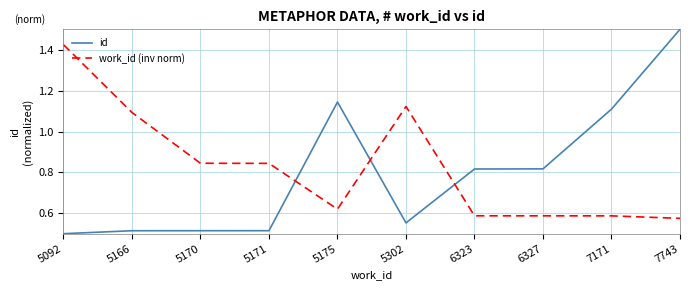

Between 5092 and 7171, which series saw the biggest shift?

work_id (inv norm)